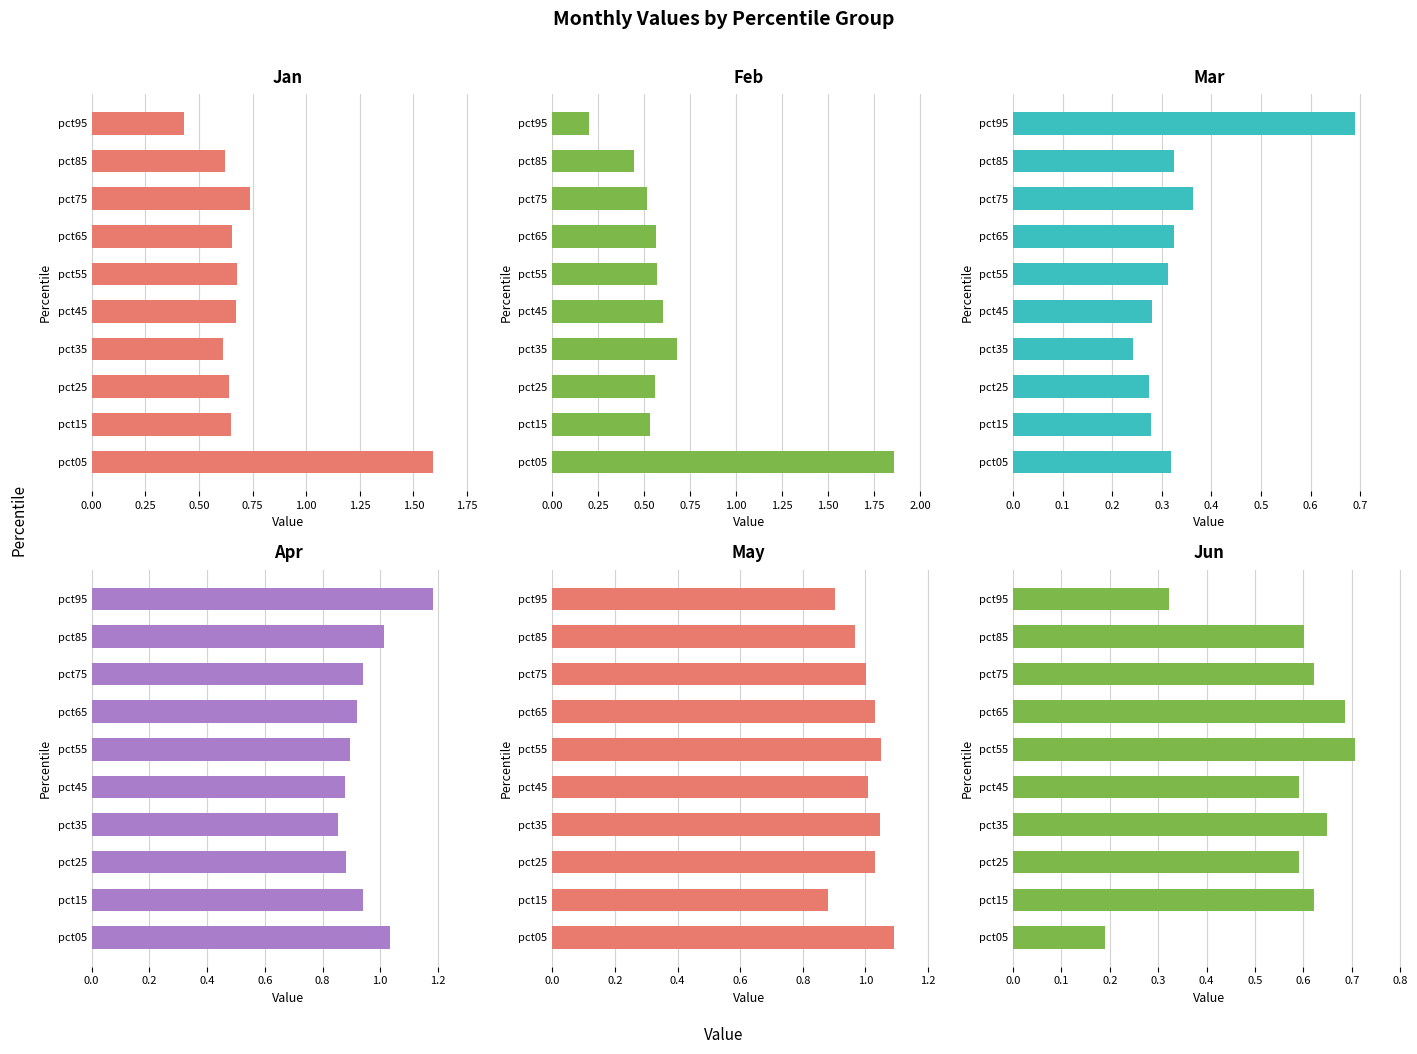

At how many categories does at least one series exceed 1?

9